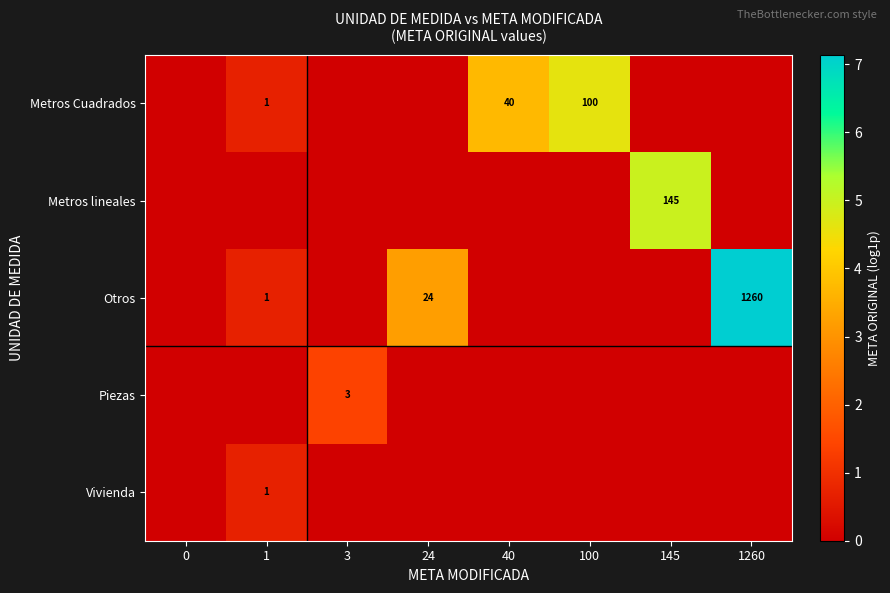

The value of Otros at 1260 is 848. True or false?

False